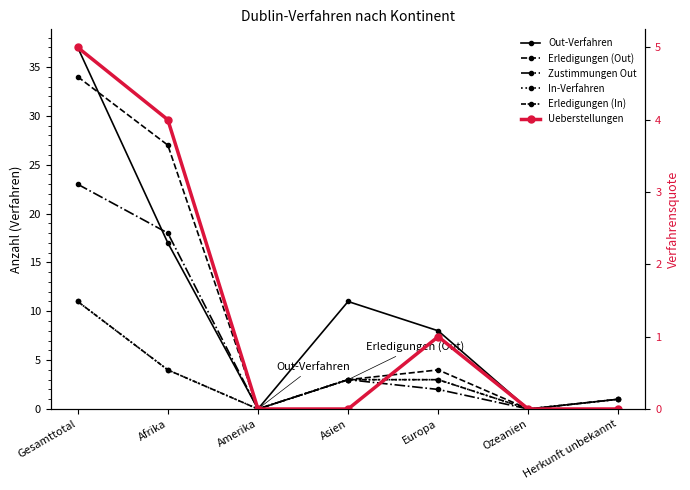

Reading right to left, transcribe all the data shown in this chart.

Out-Verfahren: 1	0	8	11	0	17	37
Erledigungen (Out): 0	0	4	3	0	27	34
Zustimmungen Out: 0	0	2	3	0	18	23
In-Verfahren: 1	0	3	3	0	4	11
Erledigungen (In): 1	0	3	3	0	4	11
Ueberstellungen: 0	0	1	0	0	4	5